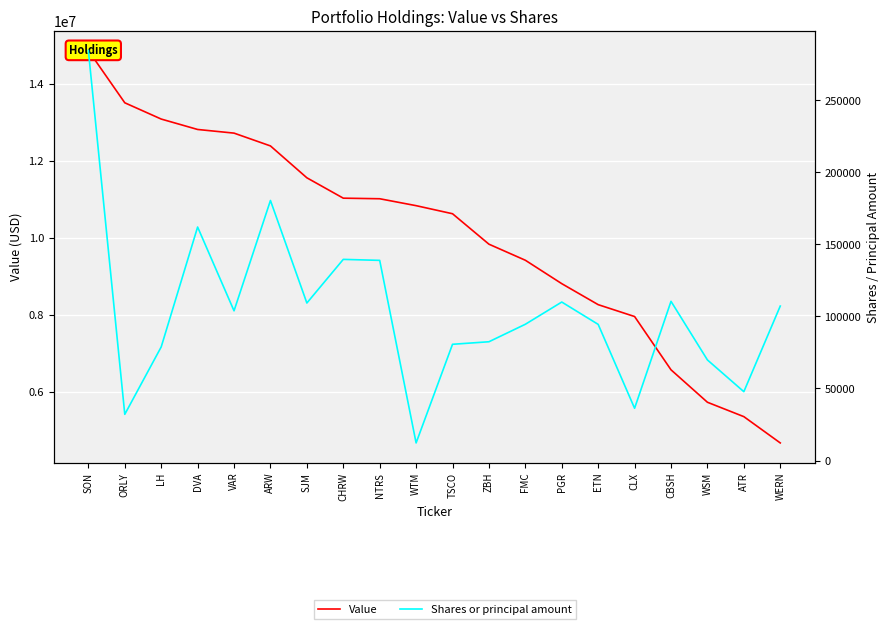

What are all the series names shown in the legend?

Value, Shares or principal amount